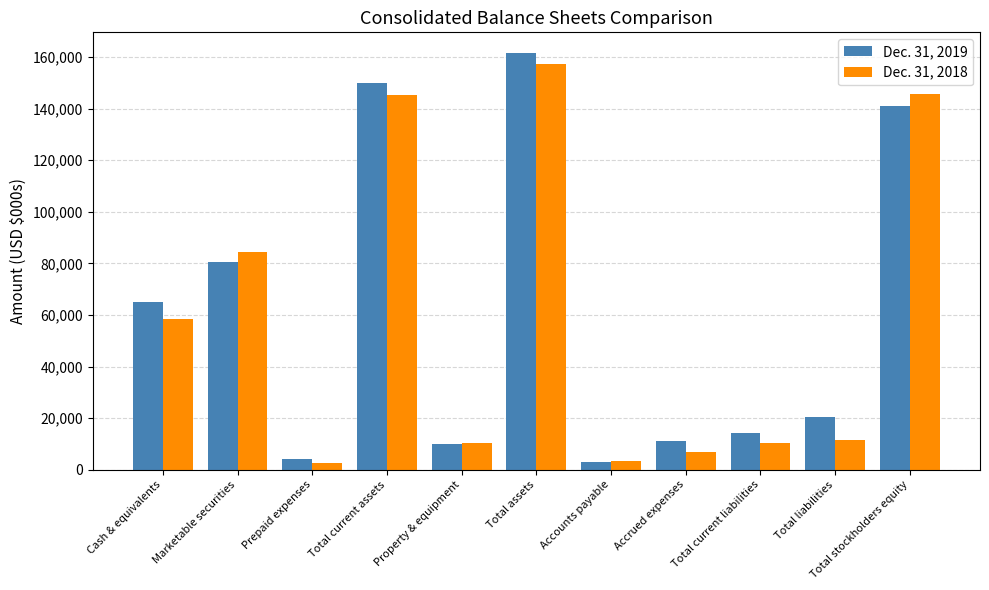

Where does the Dec. 31, 2018 series first go above 11665?

Cash & equivalents